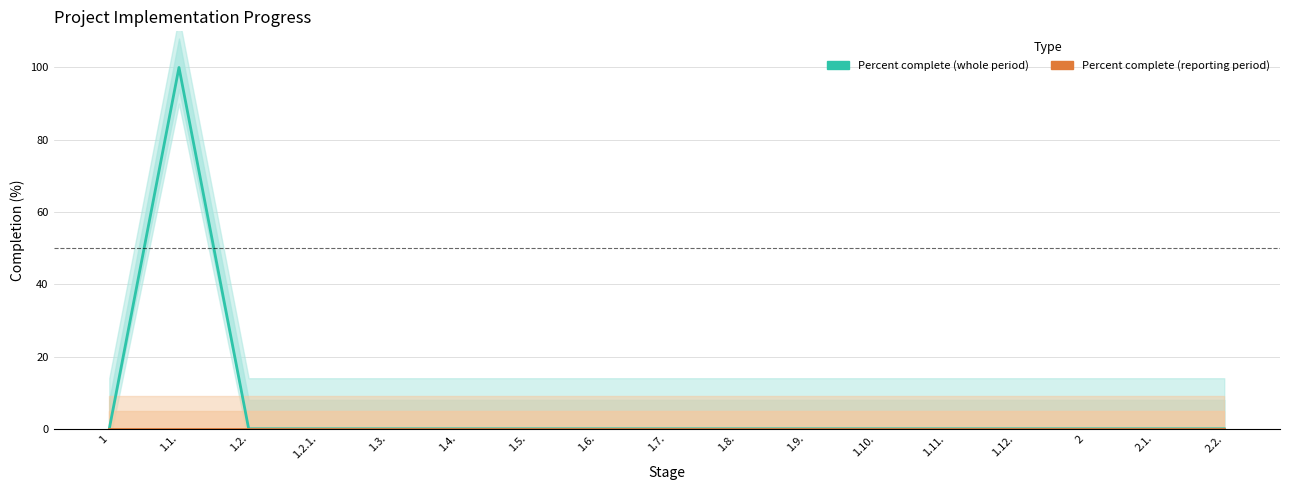

How many values in Percent complete (whole period) are above zero?

1